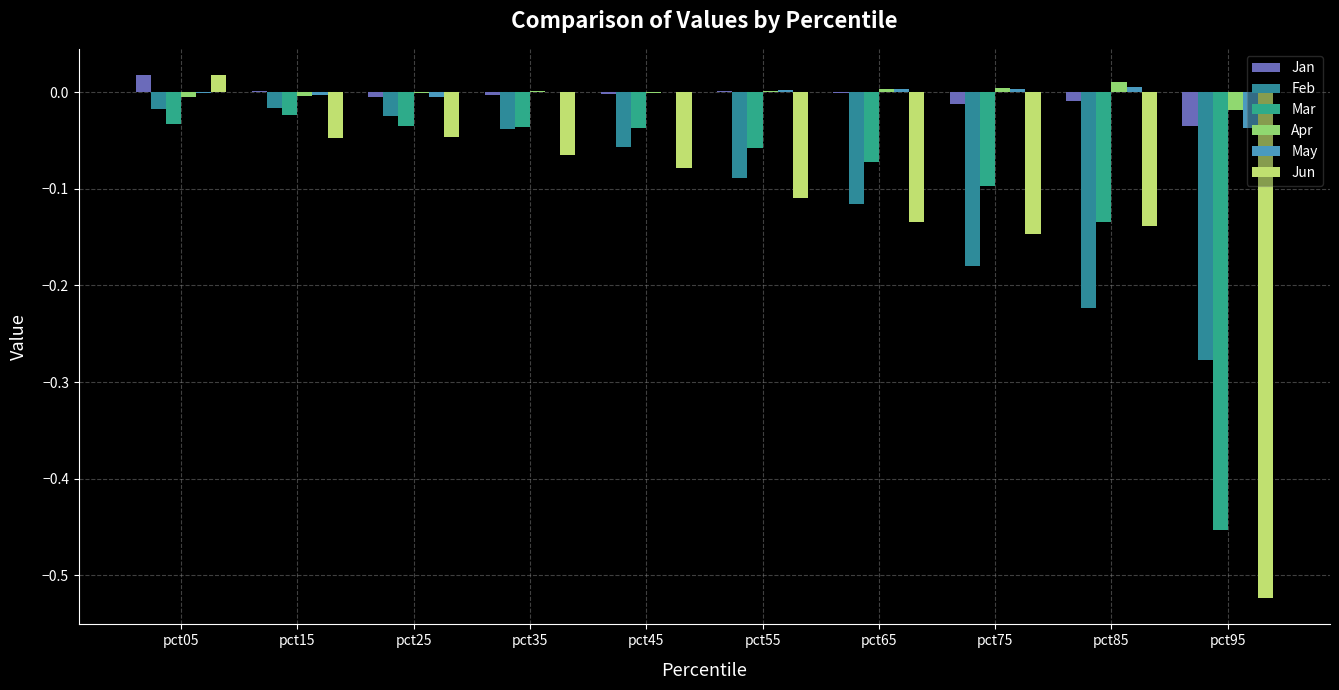

Which series has the widest spread of values?

Jun